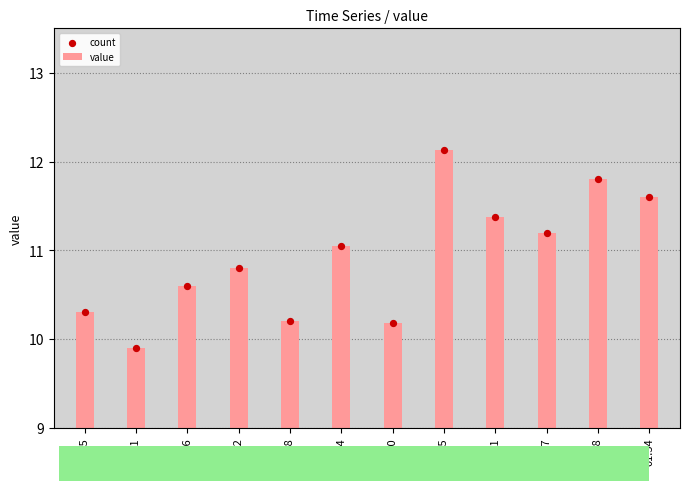

At how many categories does at least one series exceed 11?

6